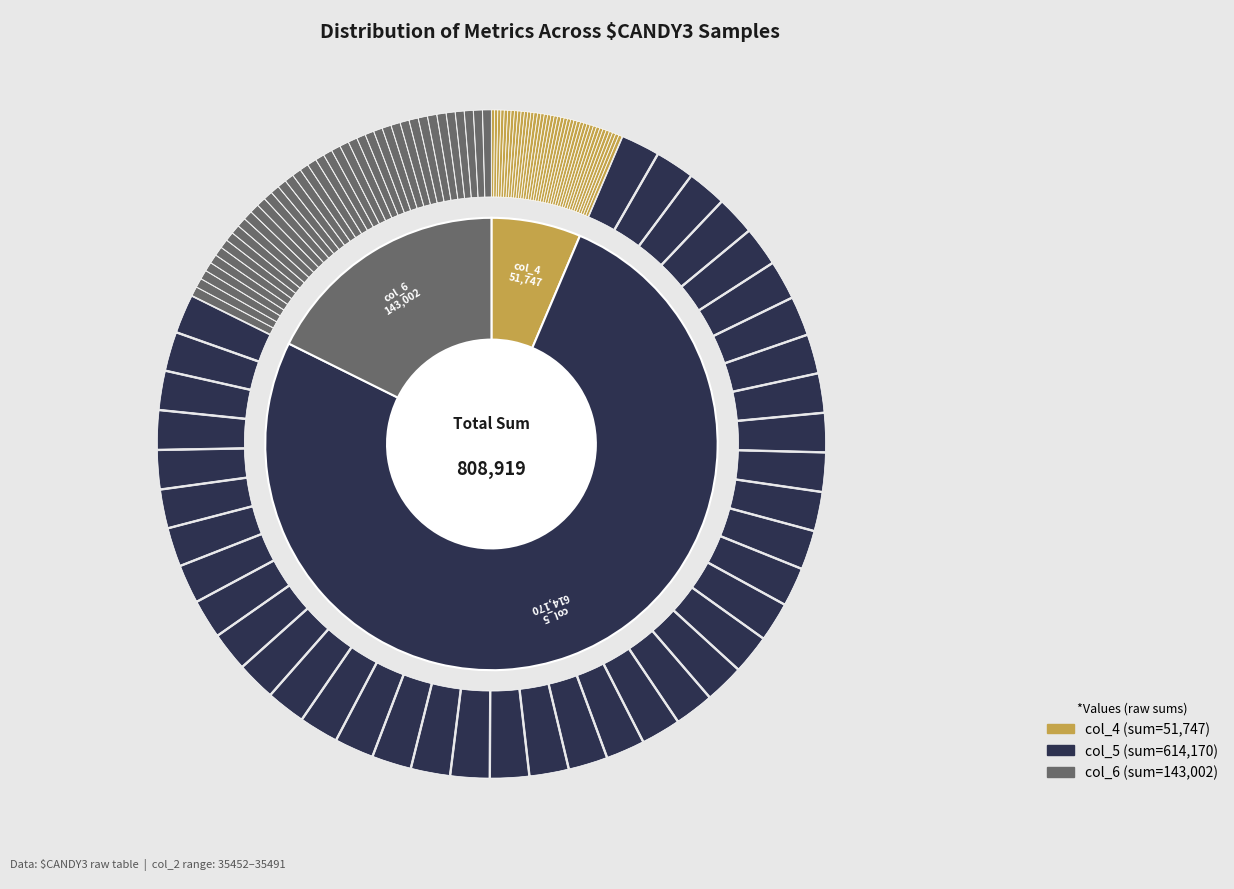

To the nearest percent, what portion does 35453 represent?

2%